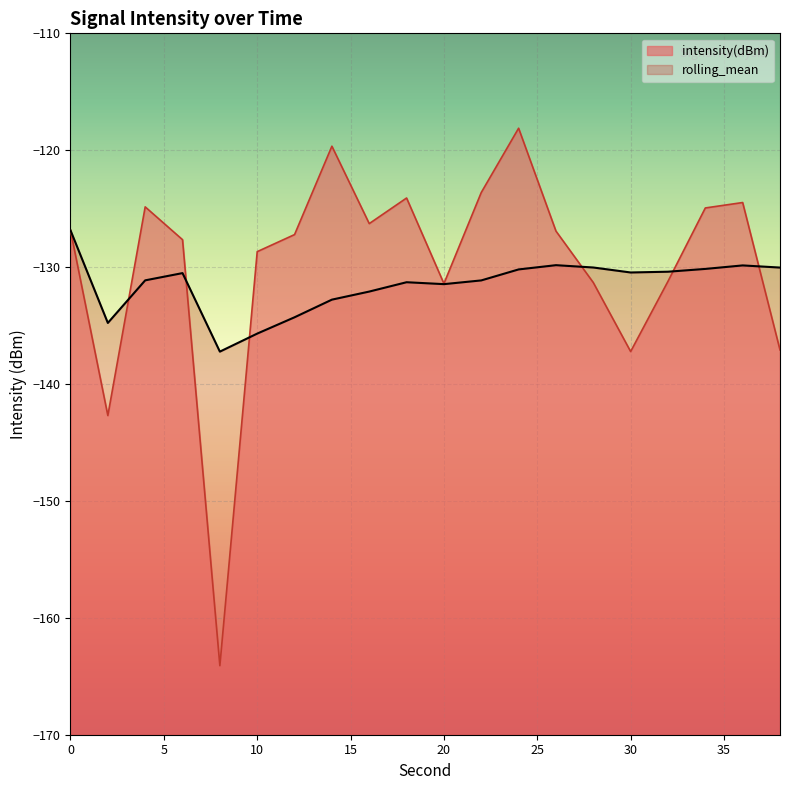

What is the spread (max minus min) of values at 12?

7.1